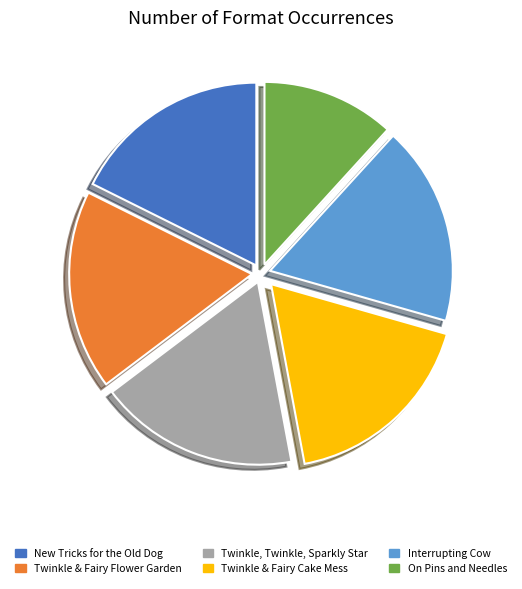

Which category has the smallest portion of the pie?

On Pins and Needles